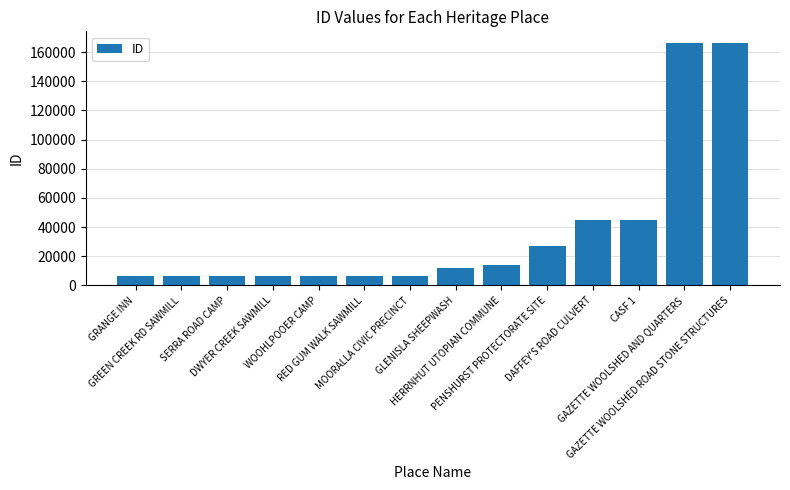

What is the label of the 13th bar from the right?

GREEN CREEK RD SAWMILL